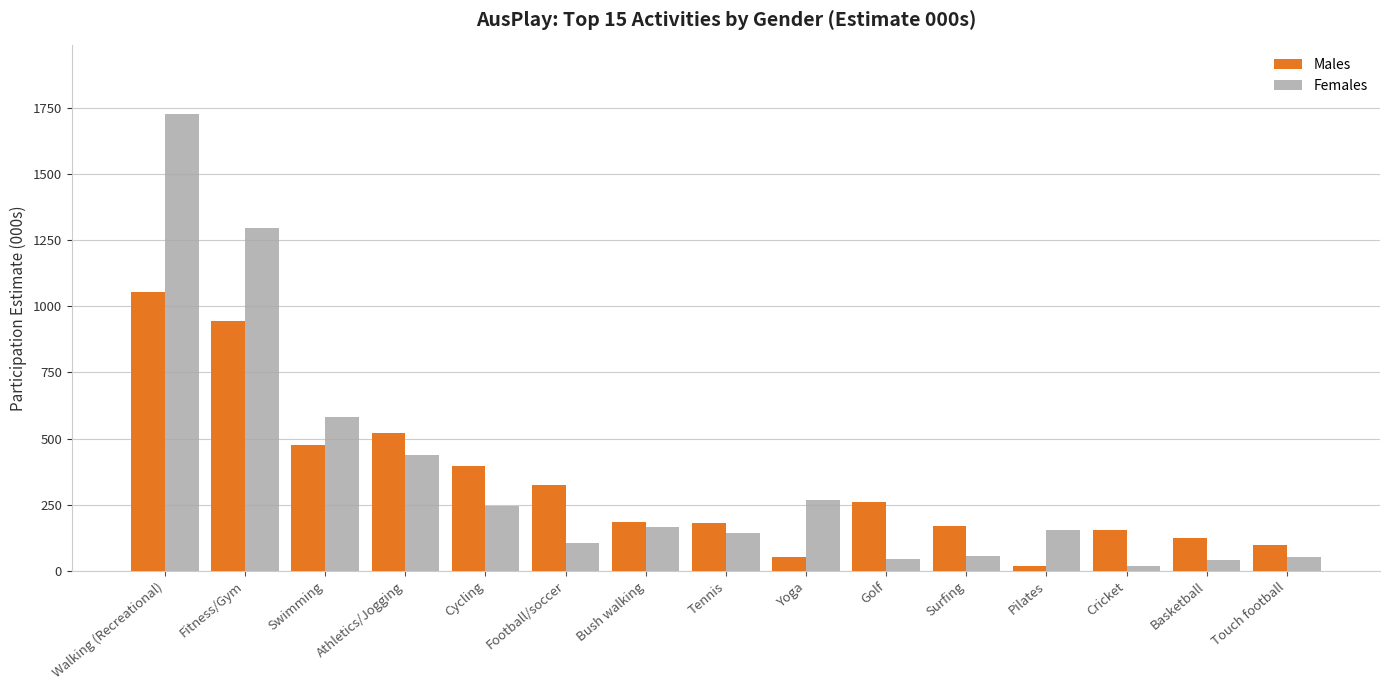

Which series changed the most between Golf and Touch football?

Males